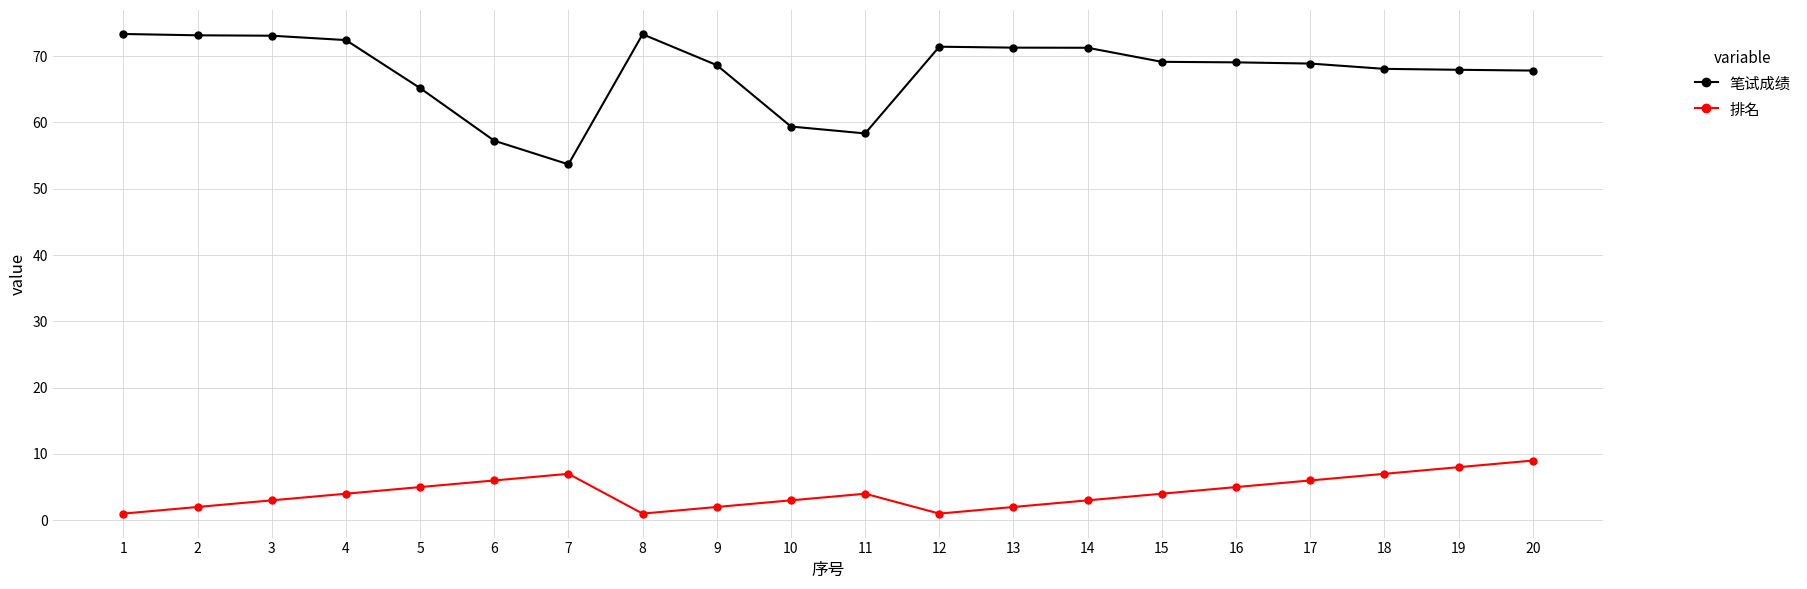

In 排名, how many points are higher than both neighbors (excluding endpoints)?

2